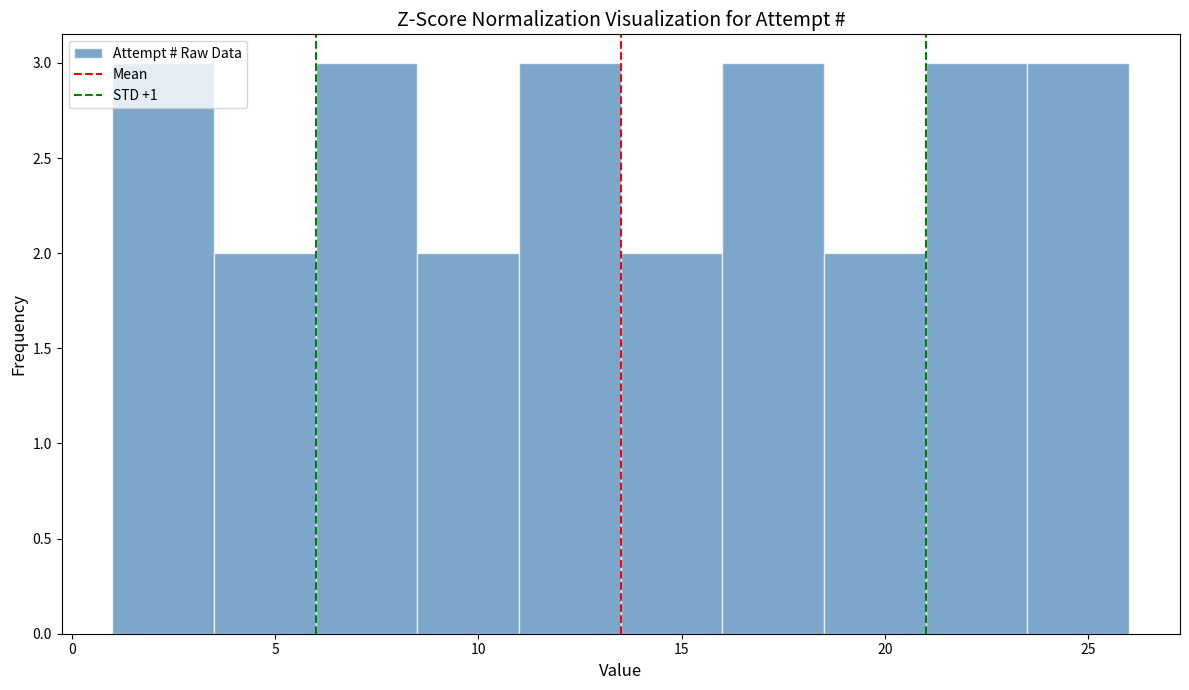

What is the height of the bar covering 16.0 to 18.5 on the x-axis? The values are not printed on the chart, so give them approximately, as read against the axis.

3